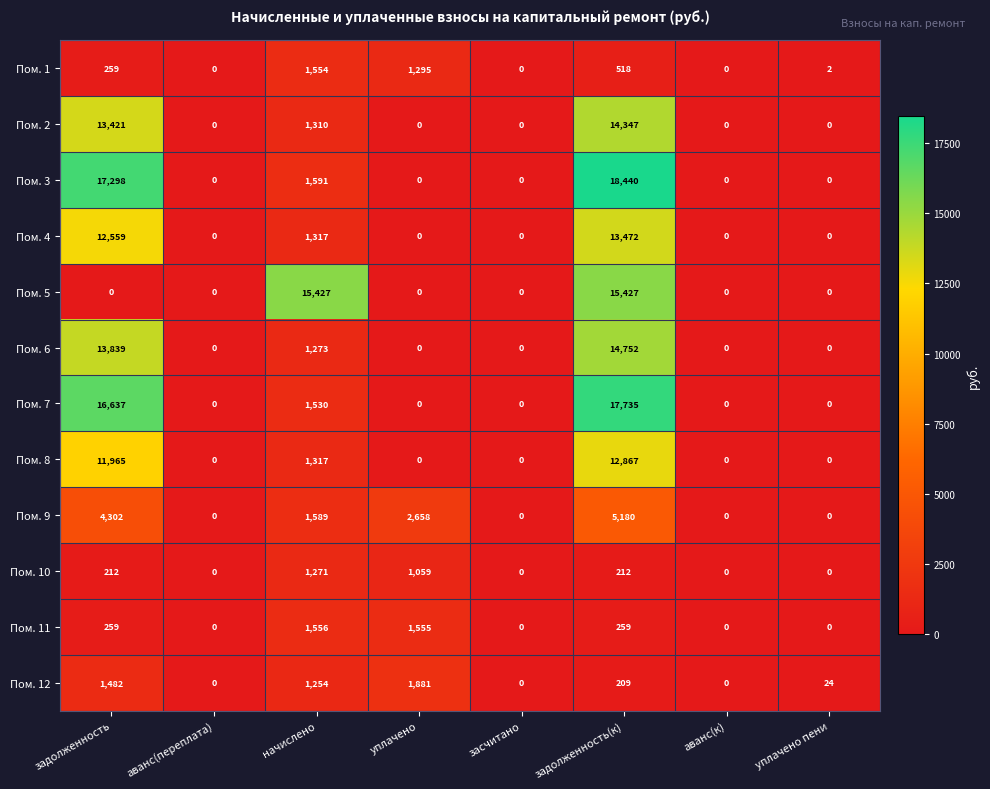

How many values in Пом. 4 are above zero?

3